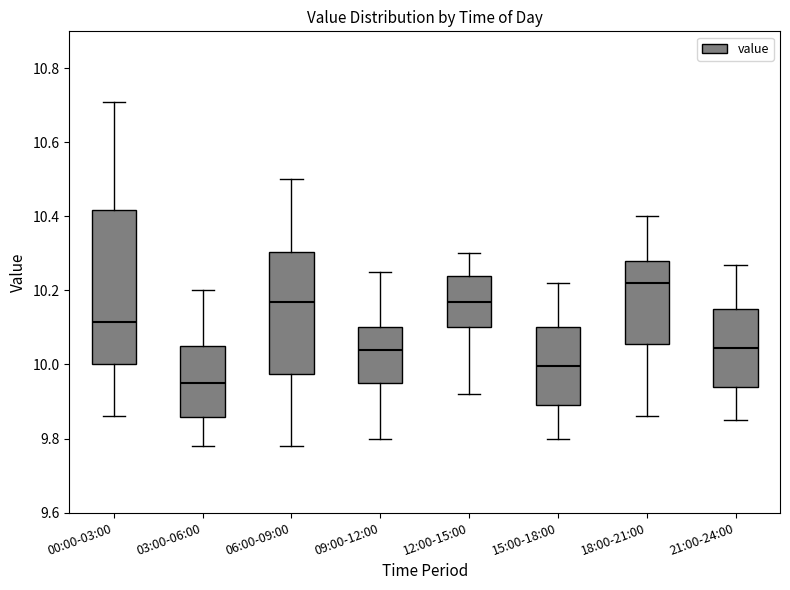

Reading left to right, read every box against the y-axis: the position of its median line, the range the box covers, and the ends of its whiskers. The values are not printed on the chart, so give them approximately, as read against the axis.

00:00-03:00: median 10.12, box 10.00 to 10.42, whiskers 9.86 to 10.72
03:00-06:00: median 9.96, box 9.86 to 10.06, whiskers 9.78 to 10.20
06:00-09:00: median 10.18, box 9.98 to 10.30, whiskers 9.78 to 10.50
09:00-12:00: median 10.04, box 9.96 to 10.10, whiskers 9.80 to 10.26
12:00-15:00: median 10.18, box 10.10 to 10.24, whiskers 9.92 to 10.30
15:00-18:00: median 10.00, box 9.90 to 10.10, whiskers 9.80 to 10.22
18:00-21:00: median 10.22, box 10.06 to 10.28, whiskers 9.86 to 10.40
21:00-24:00: median 10.04, box 9.94 to 10.16, whiskers 9.86 to 10.28